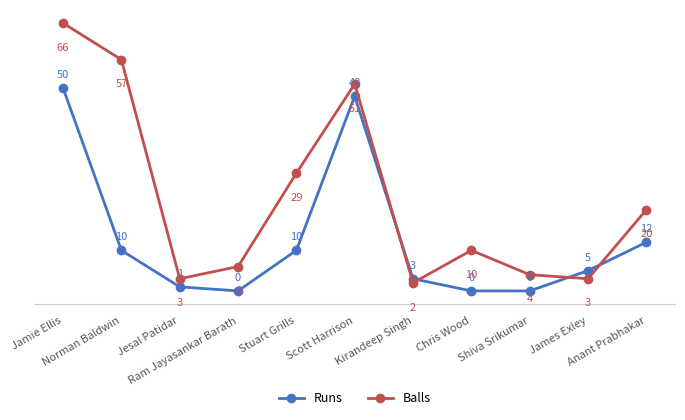

Count the number of data series in this chart.

2